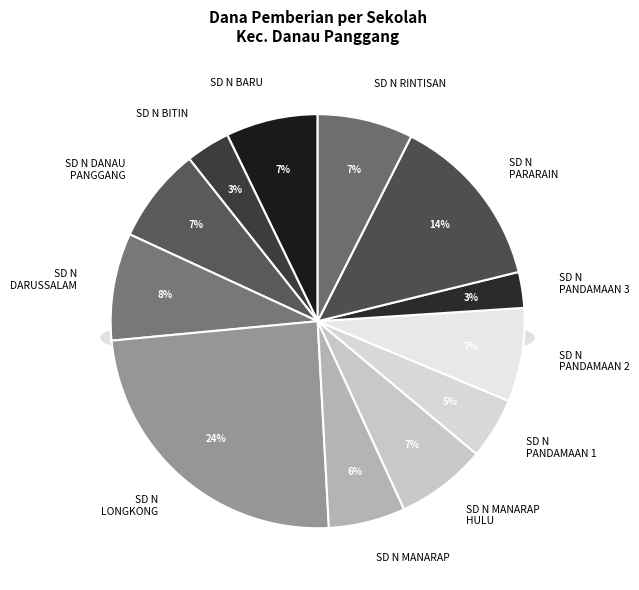

True or false: SD NEGERI RINTISAN accounts for 20% of the total.

False